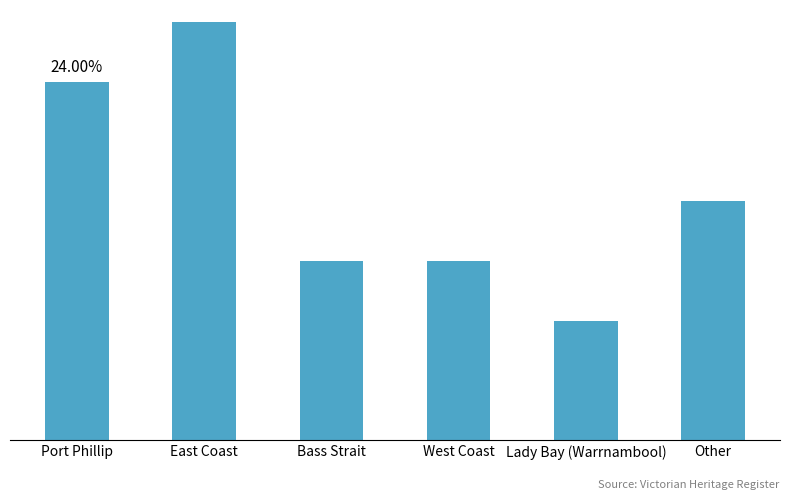

True or false: the data shows 8 at Port Phillip.

False